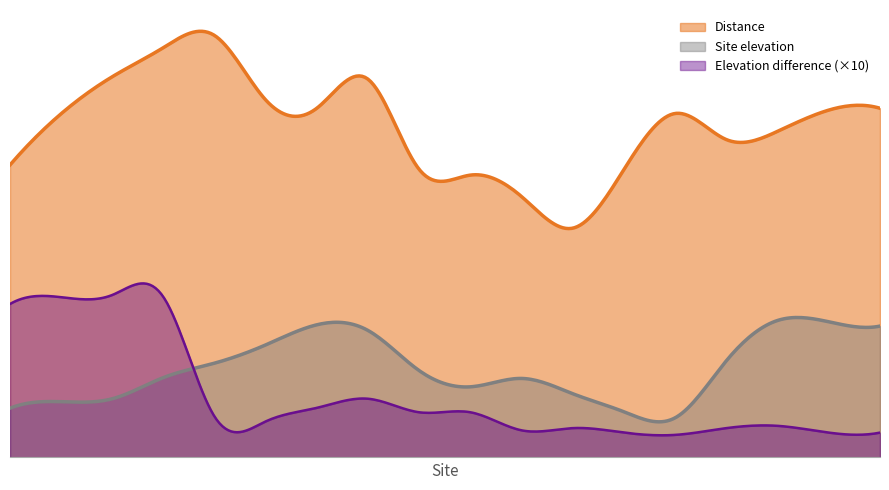

How many categories are shown in the chart?

18